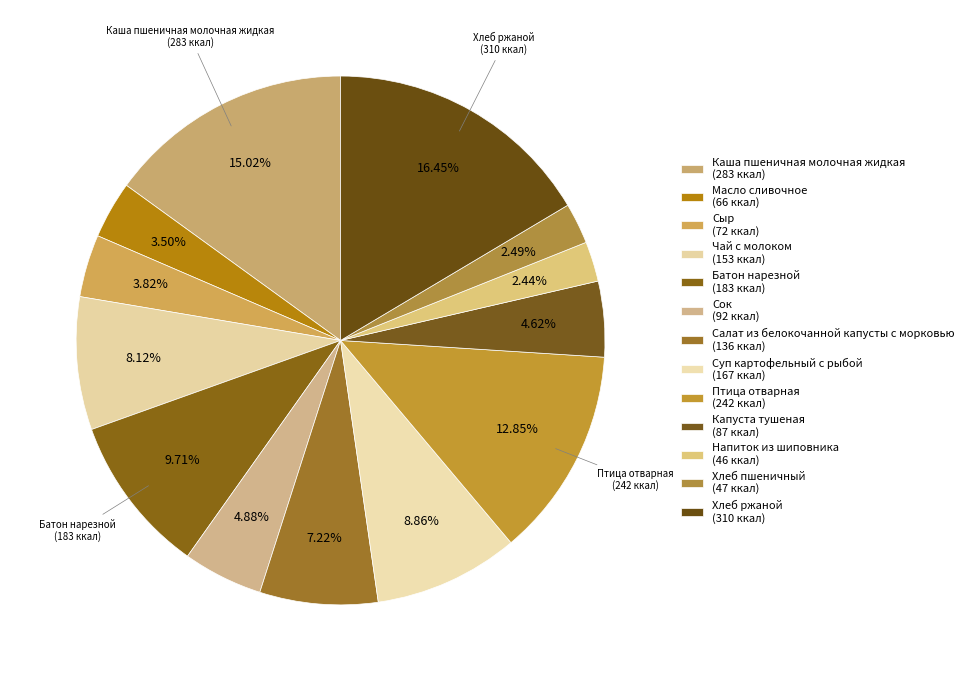

How many segments does this pie chart have?

13